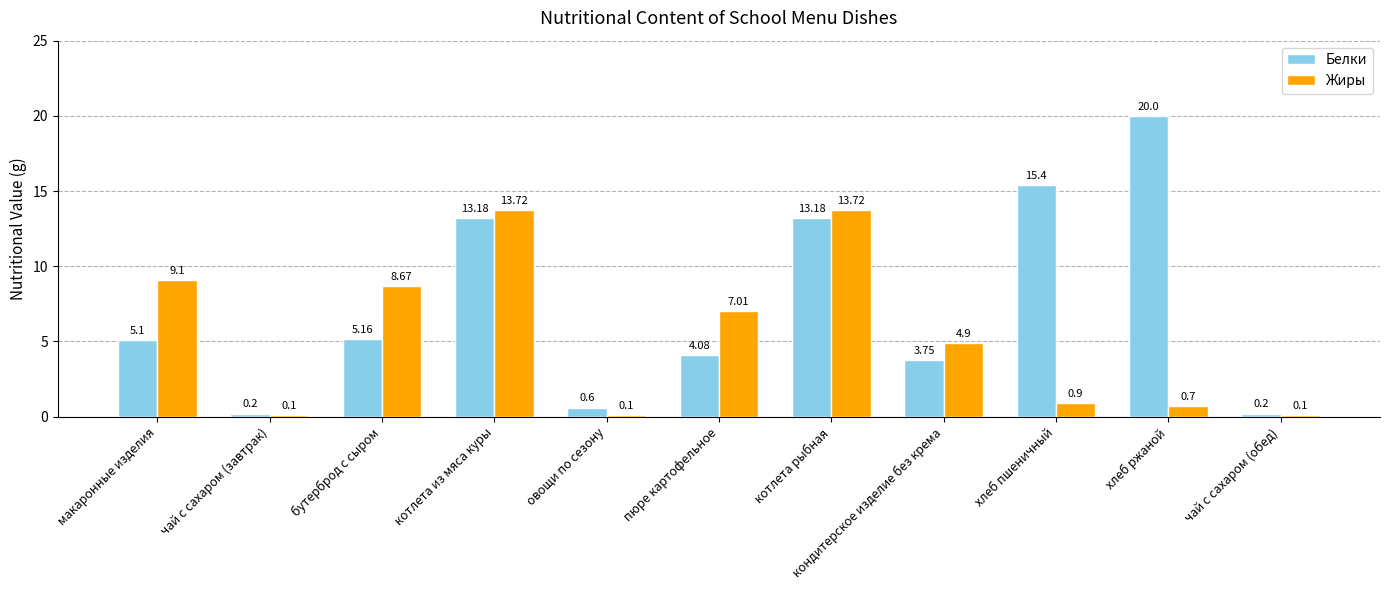

At how many categories does at least one series exceed 3?

8